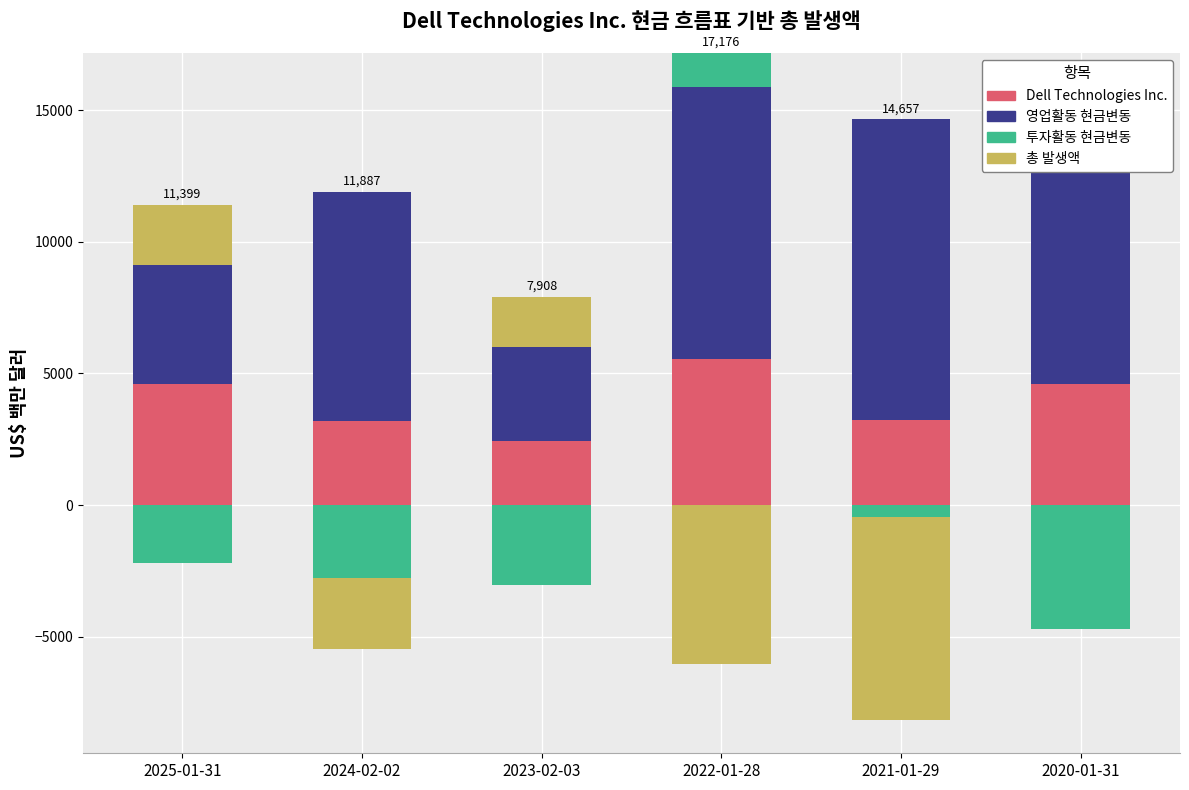

Read the 영업활동 현금변동 value at 2021-01-29, to the nearest 100.

11400